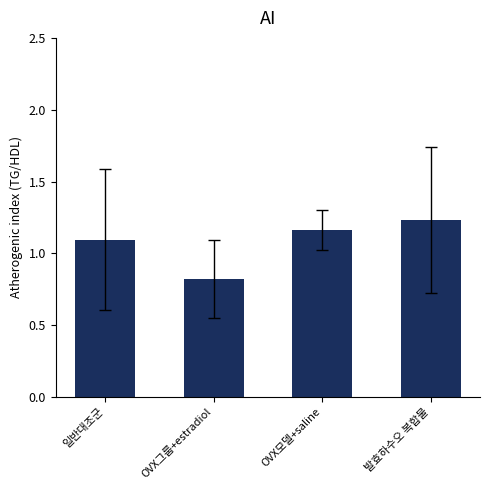

What is the label of the 3rd bar from the left?

OVX모델+saline